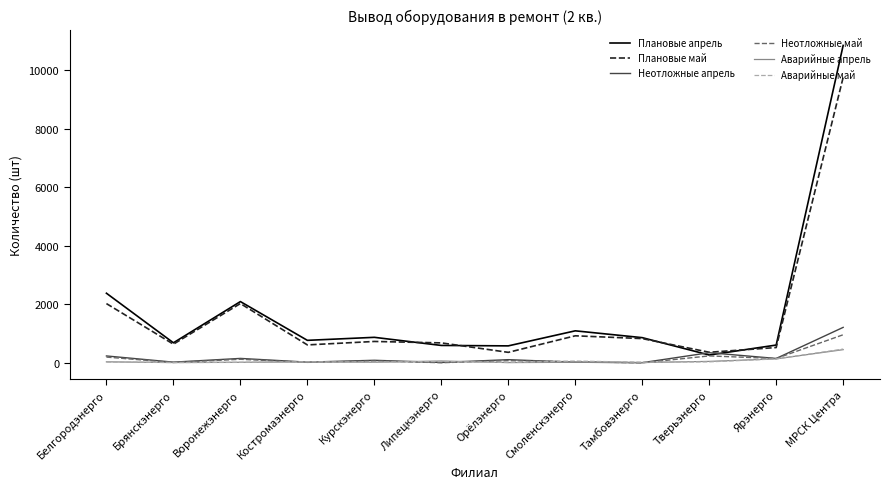

Where is the first local maximum for Неотложные май?

Воронежэнерго